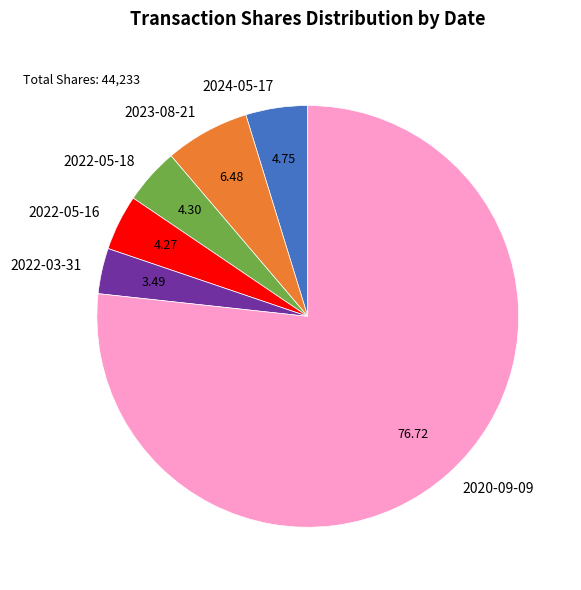

Combined, do 2022-03-31 and 2024-05-17 account for over 50%?

No